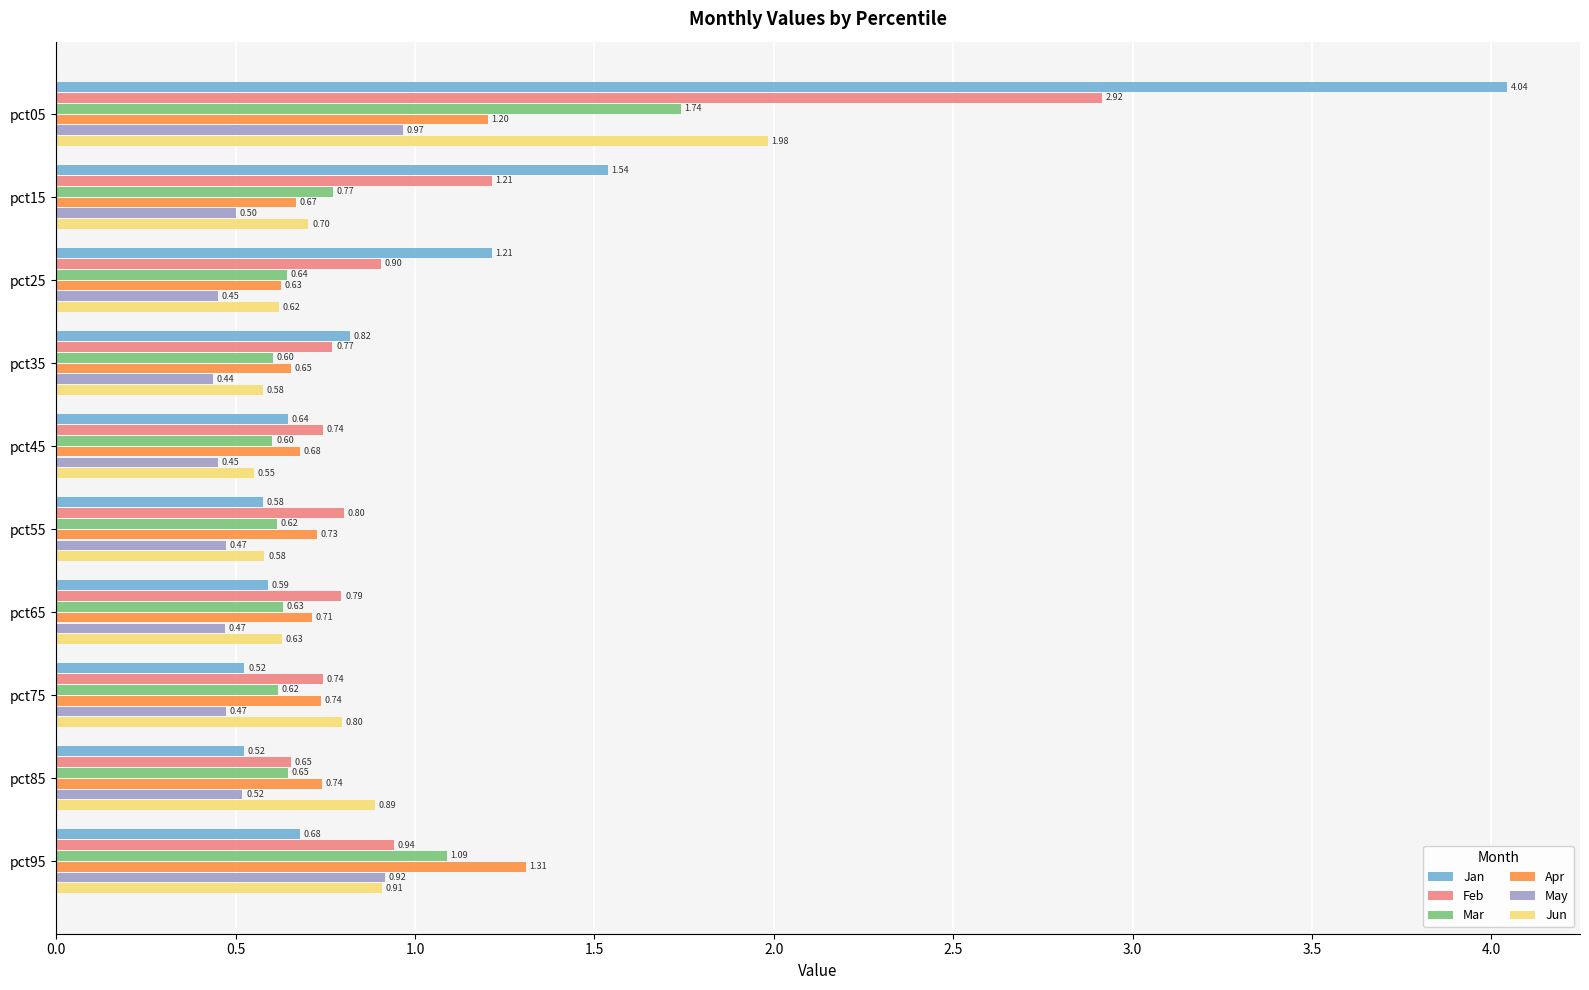

List the series in order of their peak value, lowest first.

May, Apr, Mar, Jun, Feb, Jan